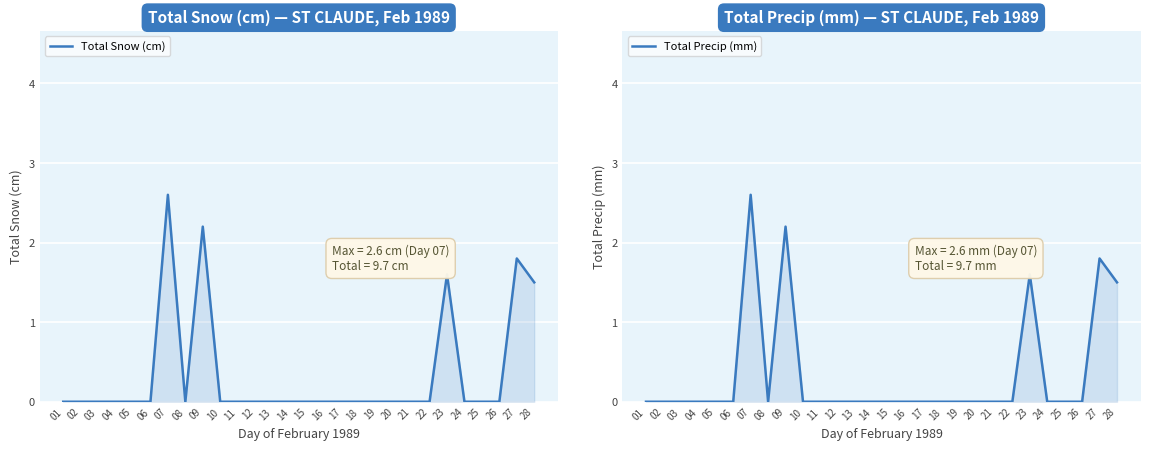

The Total Snow (cm) series shows 0.0 at 22. True or false?

True